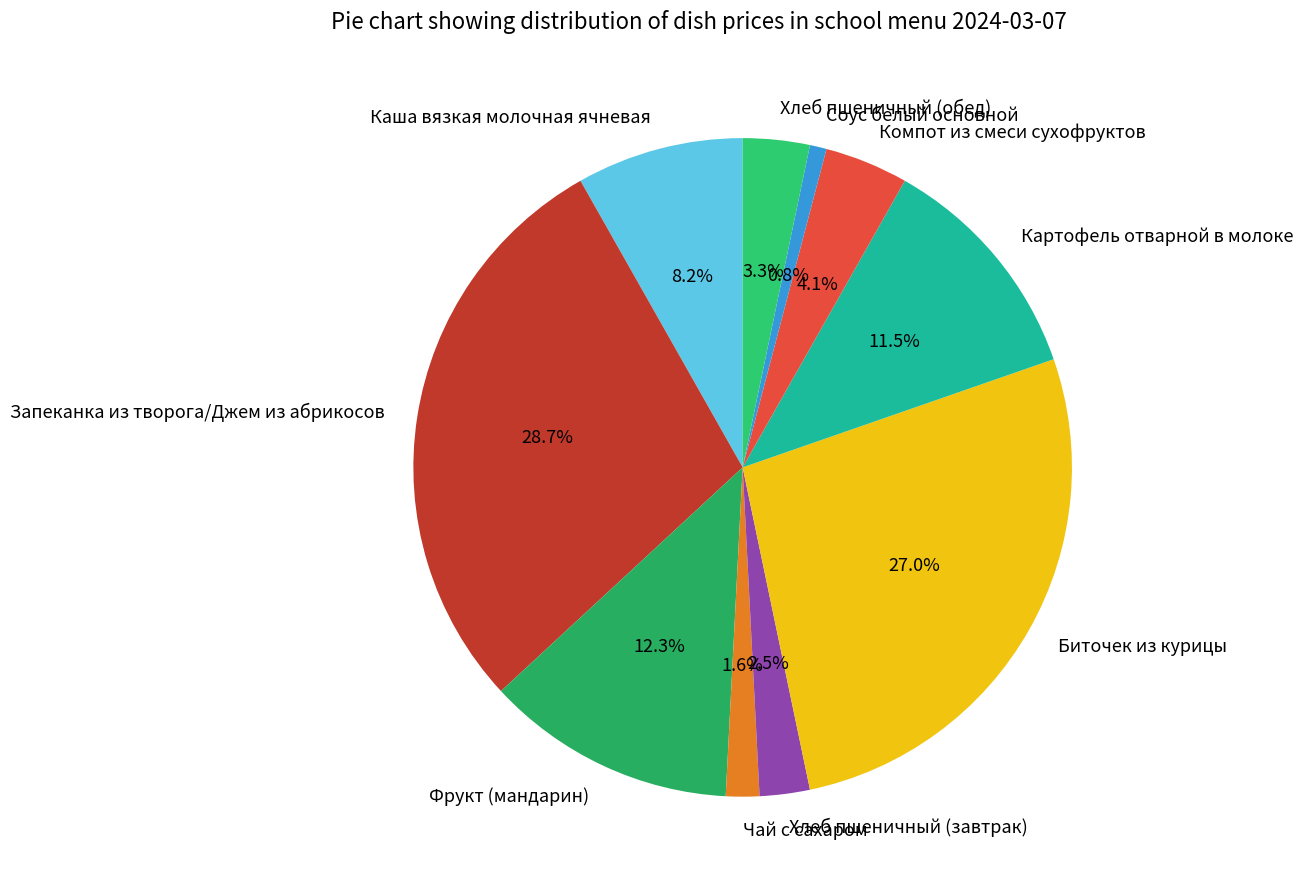

How many slices are in this pie chart?

10